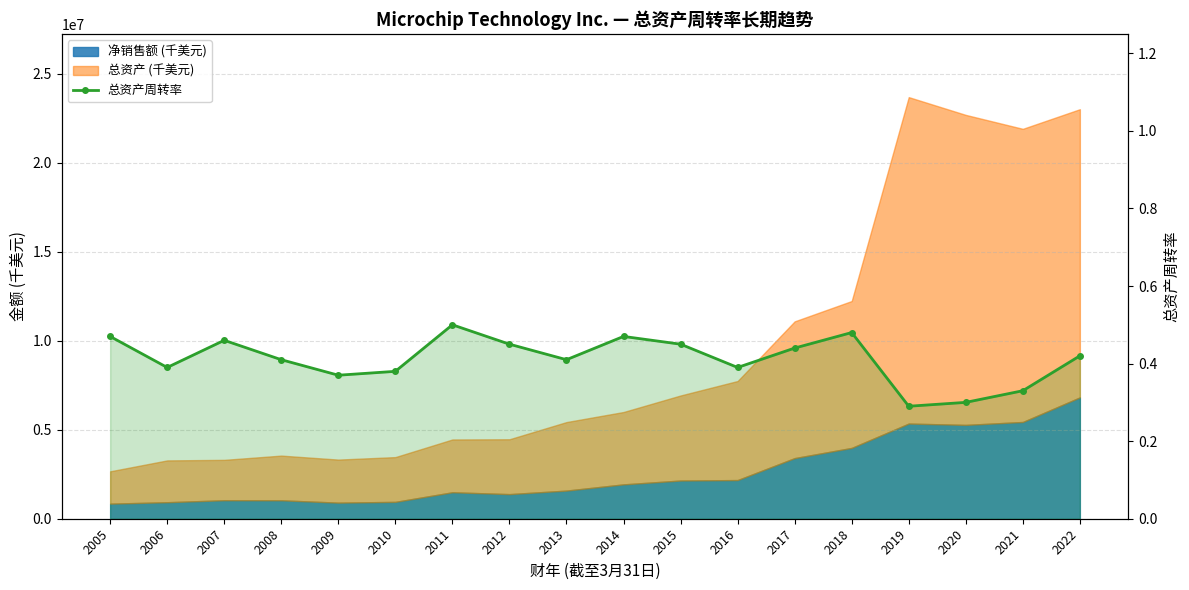

The value at 2008 is 0.4. True or false?

True